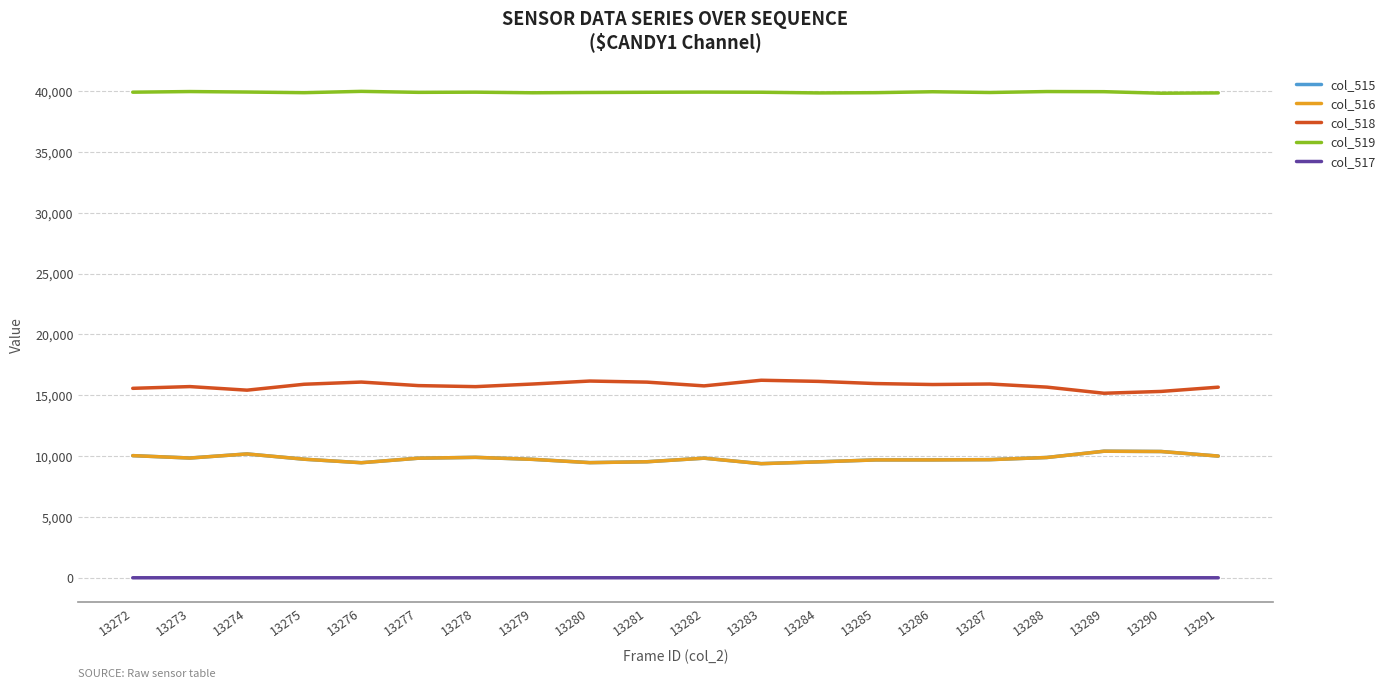

What is the difference between the highest and lowest values at 13287?

39892